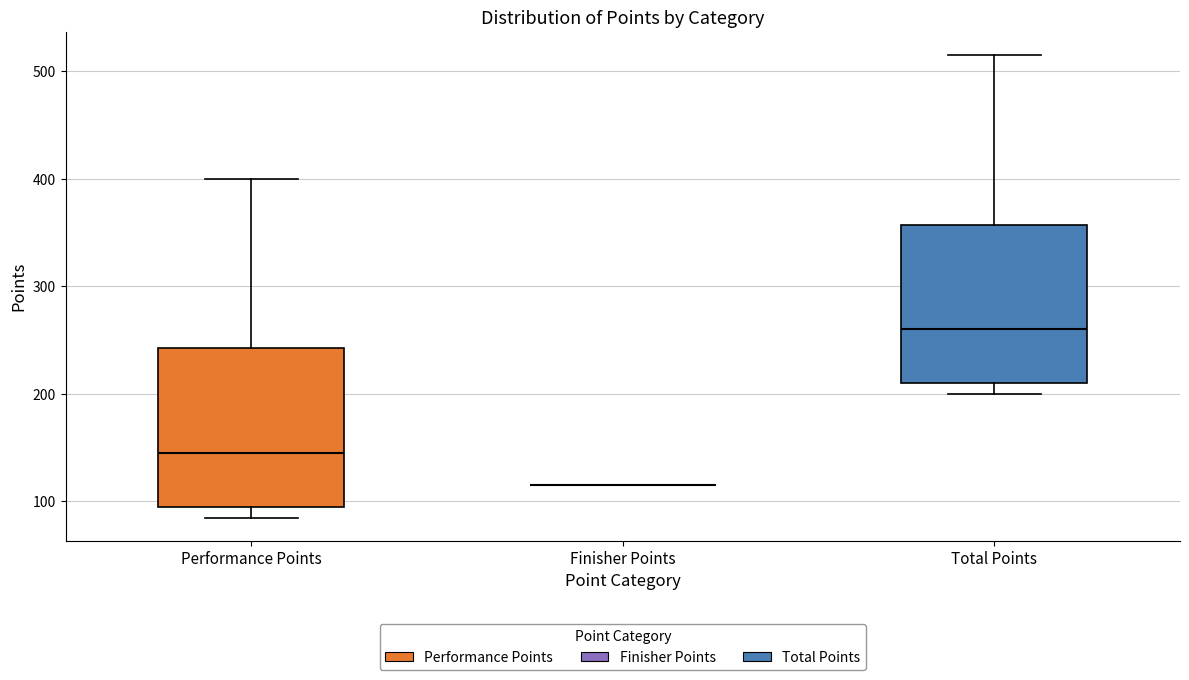

Reading left to right, transcribe this box plot: for each box, give where its median line is, the range the box spans, and where its two whiskers end, as read against the y-axis. The values are not printed on the chart, so give them approximately, as read against the axis.

Performance Points: median 150, box 90 to 240, whiskers 90 (just below the box's lower edge) to 400
Finisher Points: box collapsed to a line at 120, whiskers 120 to 120
Total Points: median 260, box 210 to 360, whiskers 200 to 520